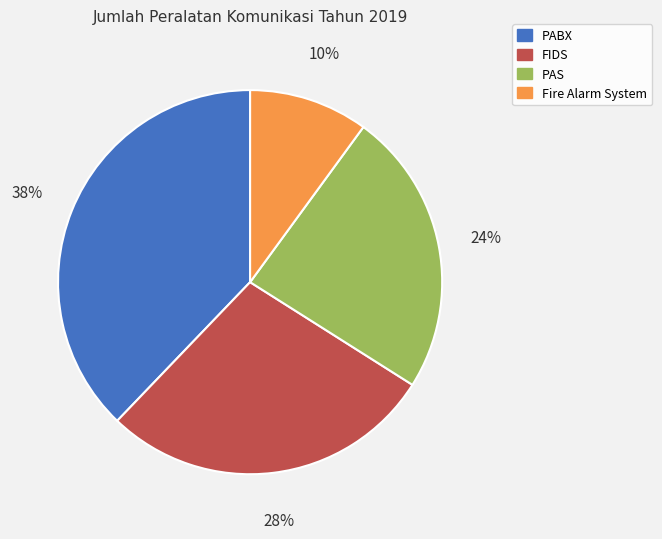

Rank the categories by value from highest to lowest.

PABX, FIDS, PAS, Fire Alarm System